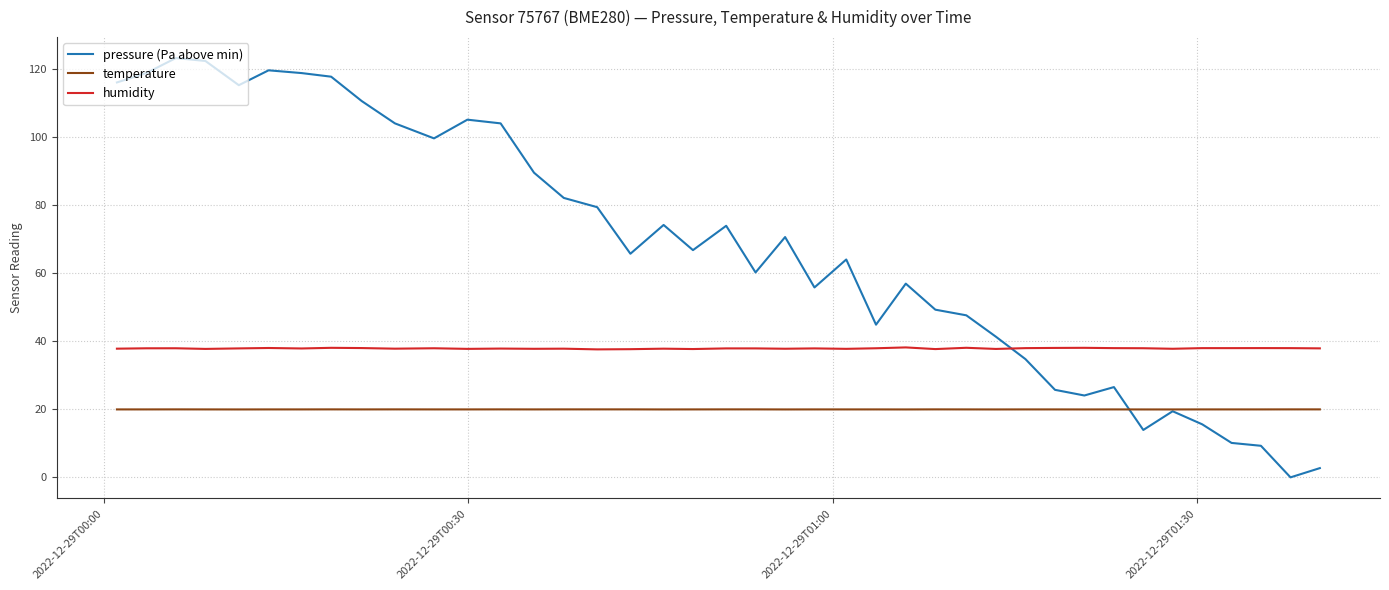

Which series has the widest spread of values?

pressure (Pa above min)